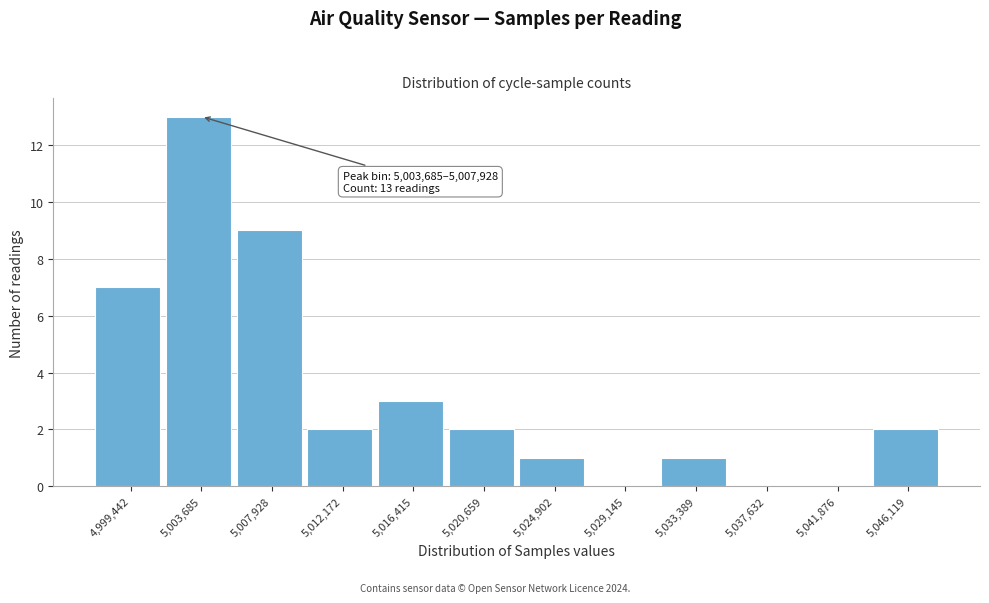

Reading left to right, what are all the values shown in this chart?

4,999,442=7	5,003,685=13	5,007,928=9	5,012,172=2	5,016,415=3	5,020,659=2	5,024,902=1	5,029,145=0	5,033,389=1	5,037,632=0	5,041,876=0	5,046,119=2